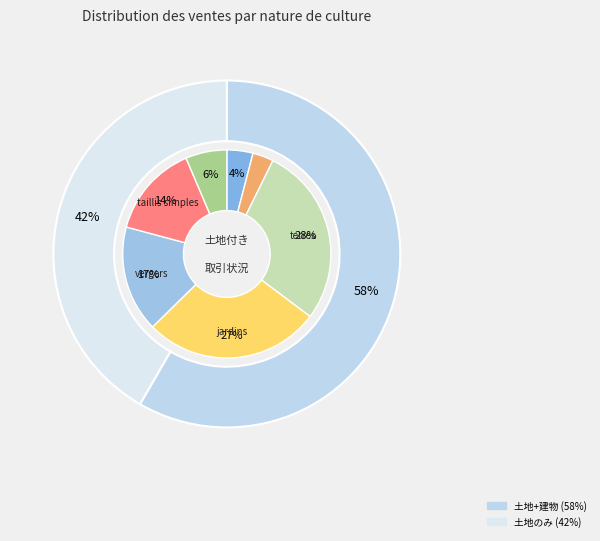

Is there any slice that represents more than half of the pie?

No